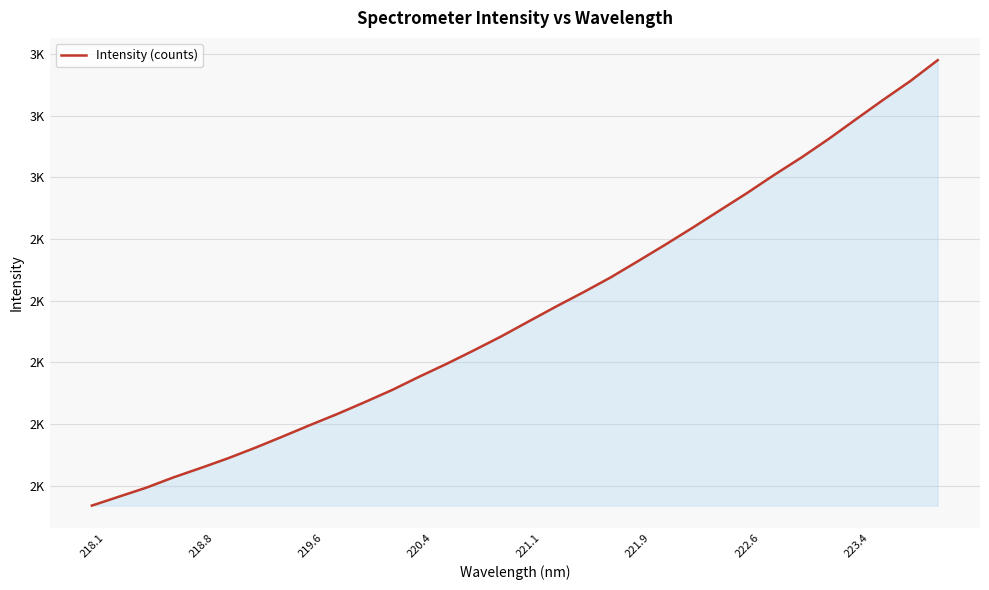

True or false: the data has more than 0 interior local peaks.

False